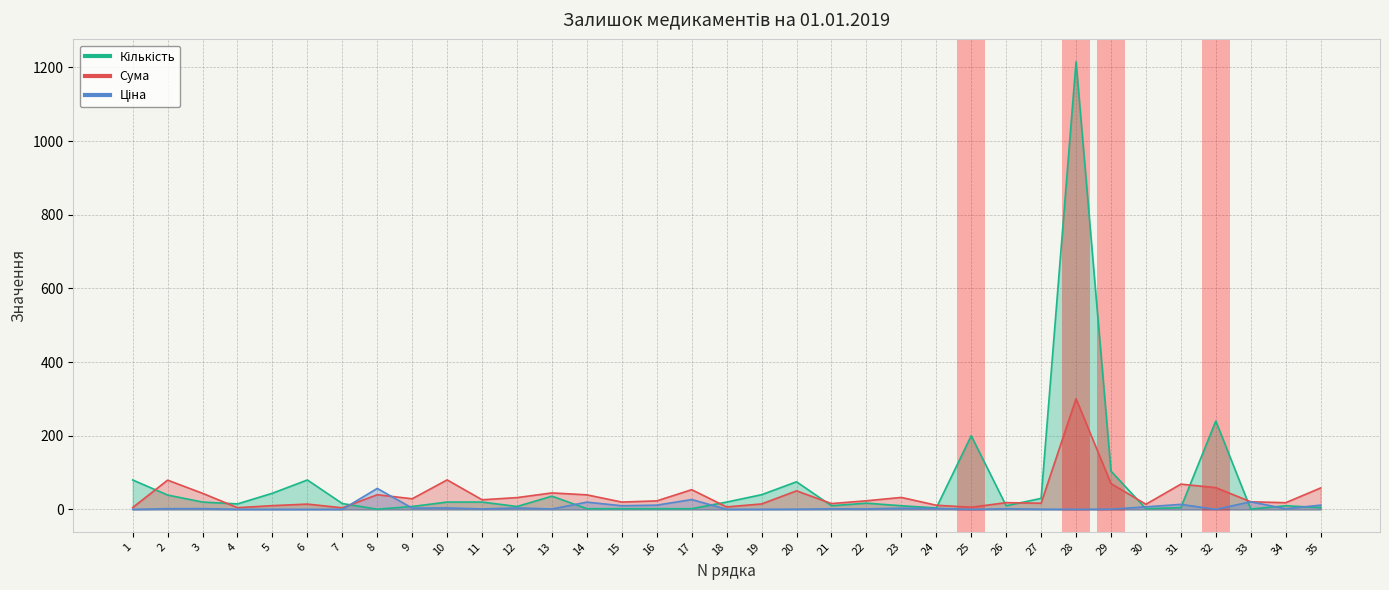

At which category is the sum across all series the highest?

28